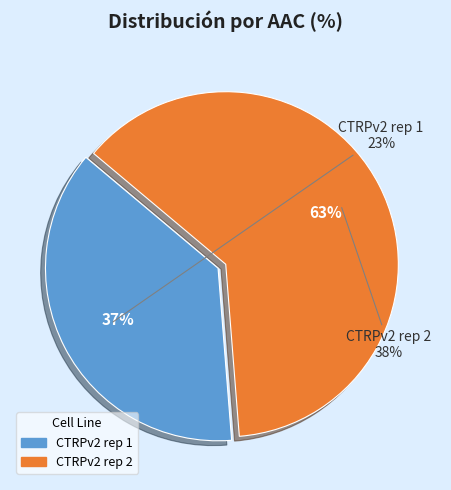

Approximately how many times larger is the value at CTRPv2 rep 1 compared to CTRPv2 rep 2?

0.6